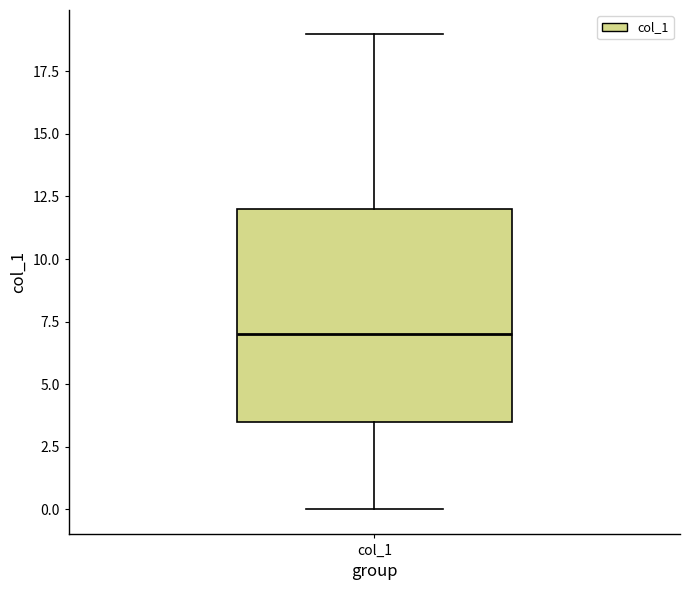

Transcribe this box plot: give where the median line is, the range the box spans, and where the two whiskers end, as read against the y-axis. The values are not printed on the chart, so give them approximately, as read against the axis.

median 7.0, box 3.5 to 12.0, whiskers 0.0 to 19.0